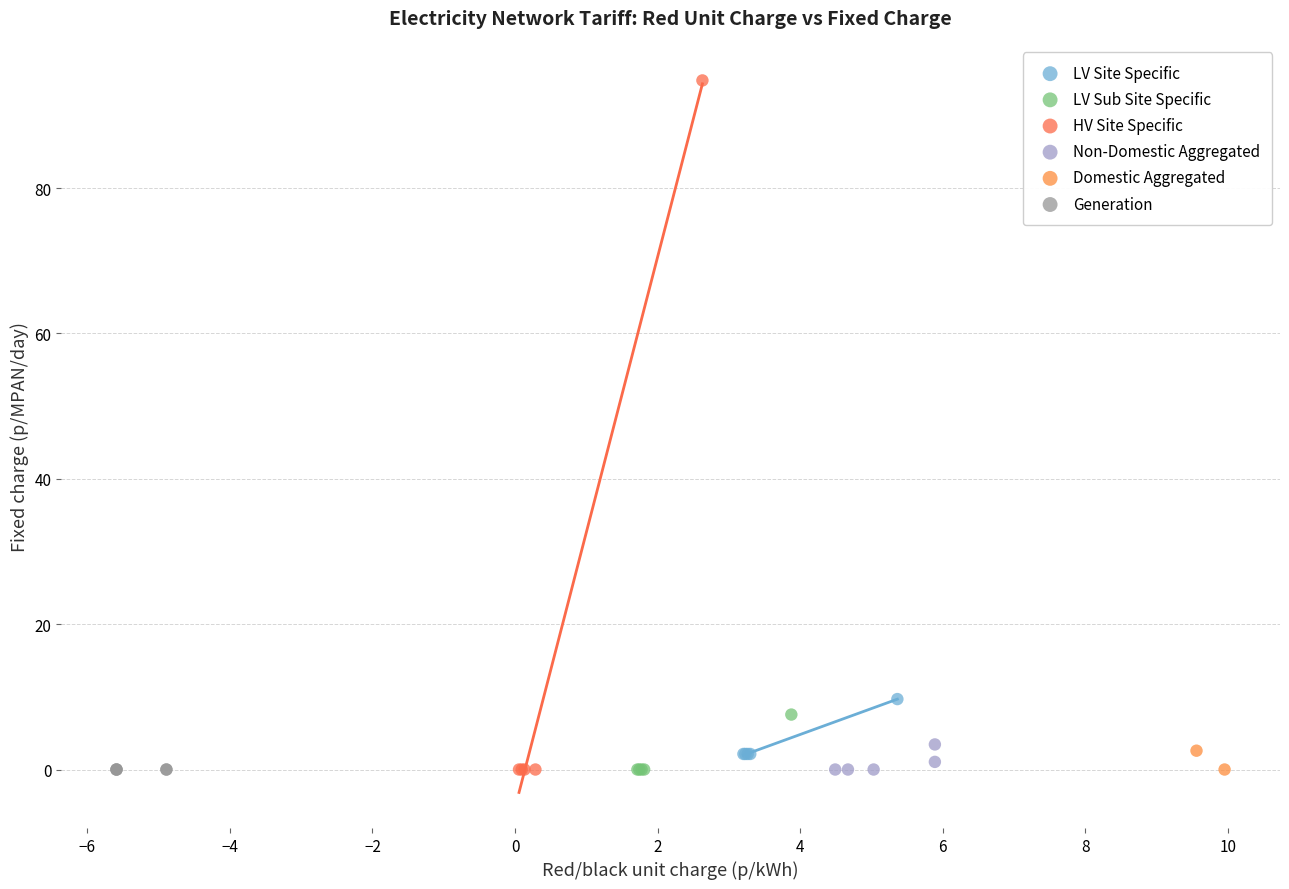

What are all the series names shown in the legend?

LV Site Specific, LV Sub Site Specific, HV Site Specific, Non-Domestic Aggregated, Domestic Aggregated, Generation